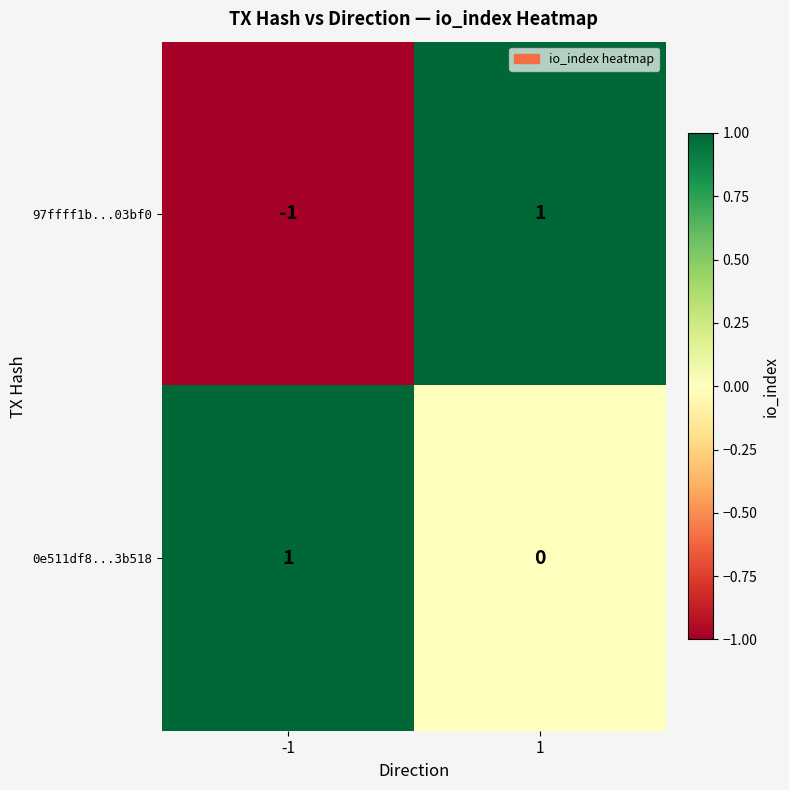

True or false: 97ffff1b...03bf0 has a value of -1 at -1.

True